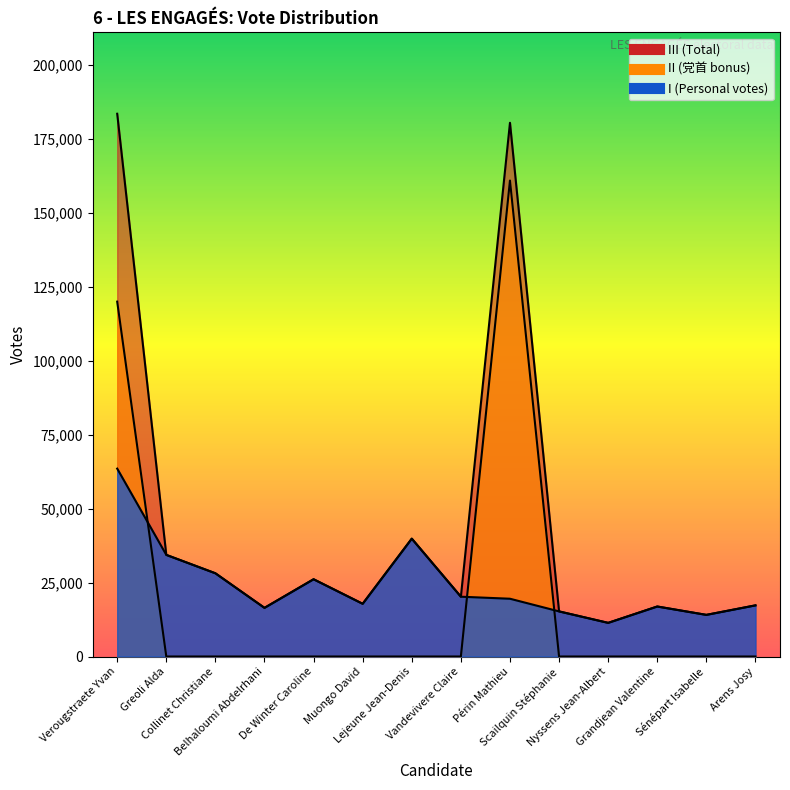

Where does the I series first go above 19533?

Verougstraete Yvan